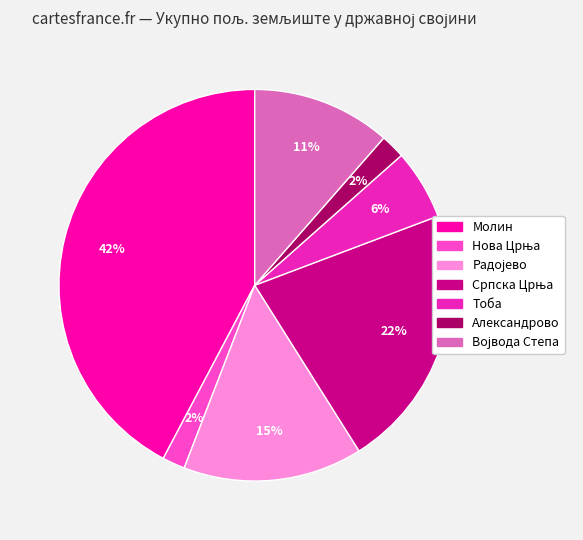

Which category has the biggest portion of the pie?

Молин